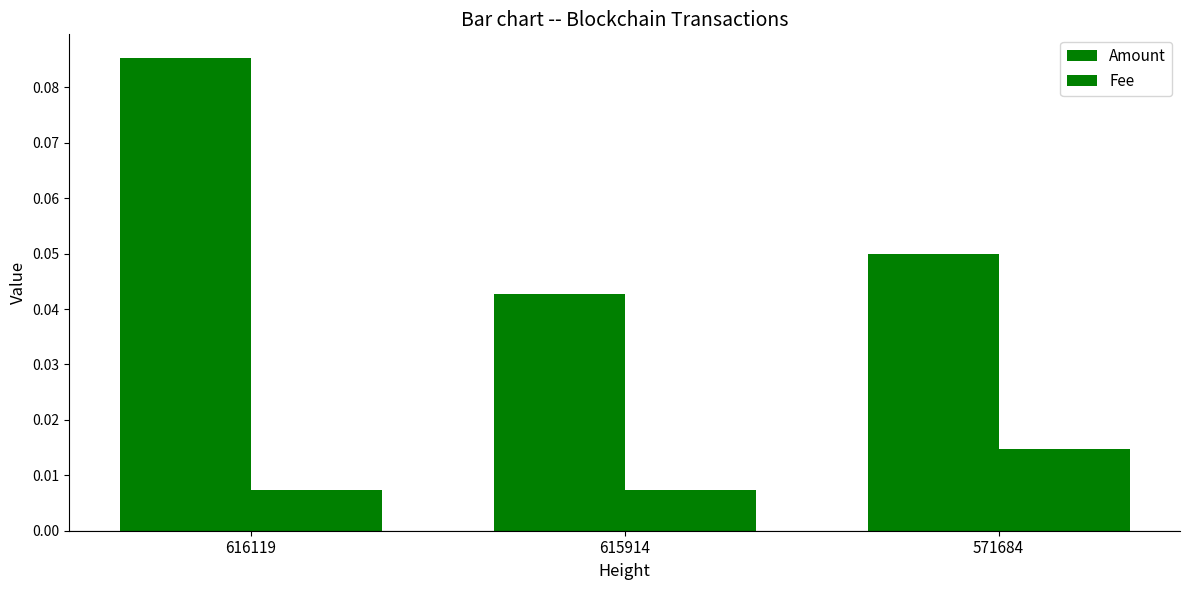

Are the bars grouped side by side (vs. stacked)?

Yes